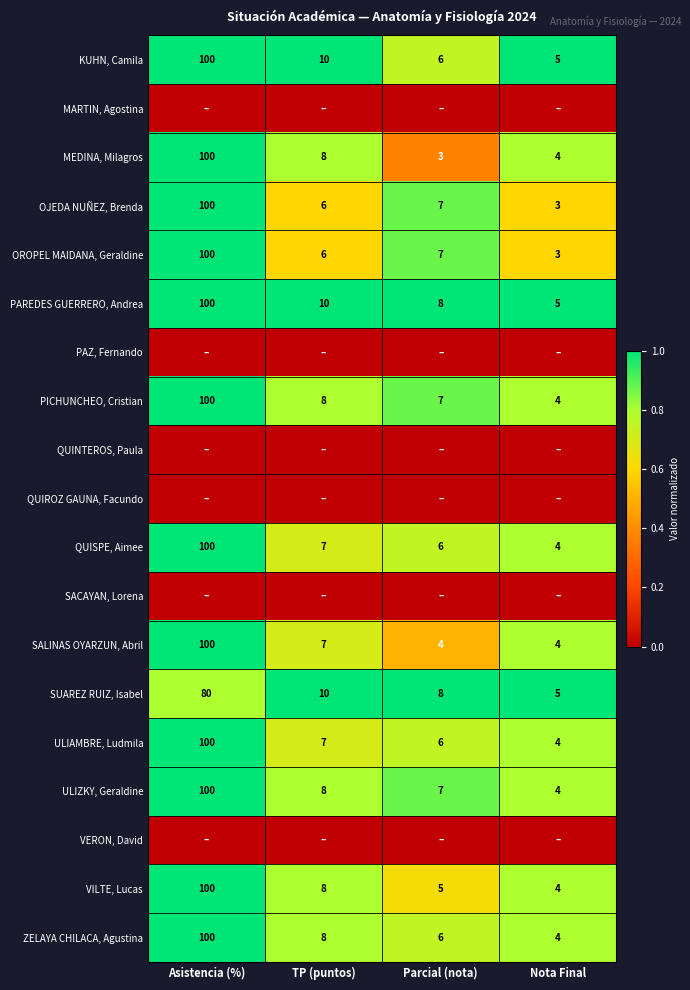

Rank the categories by ULIAMBRE, Ludmila value from lowest to highest.

Nota Final, Parcial (nota), TP (puntos), Asistencia (%)